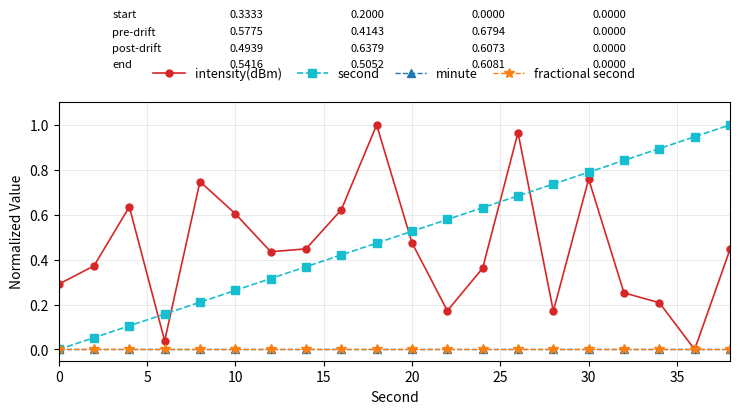

At how many categories does at least one series exceed 0?

20